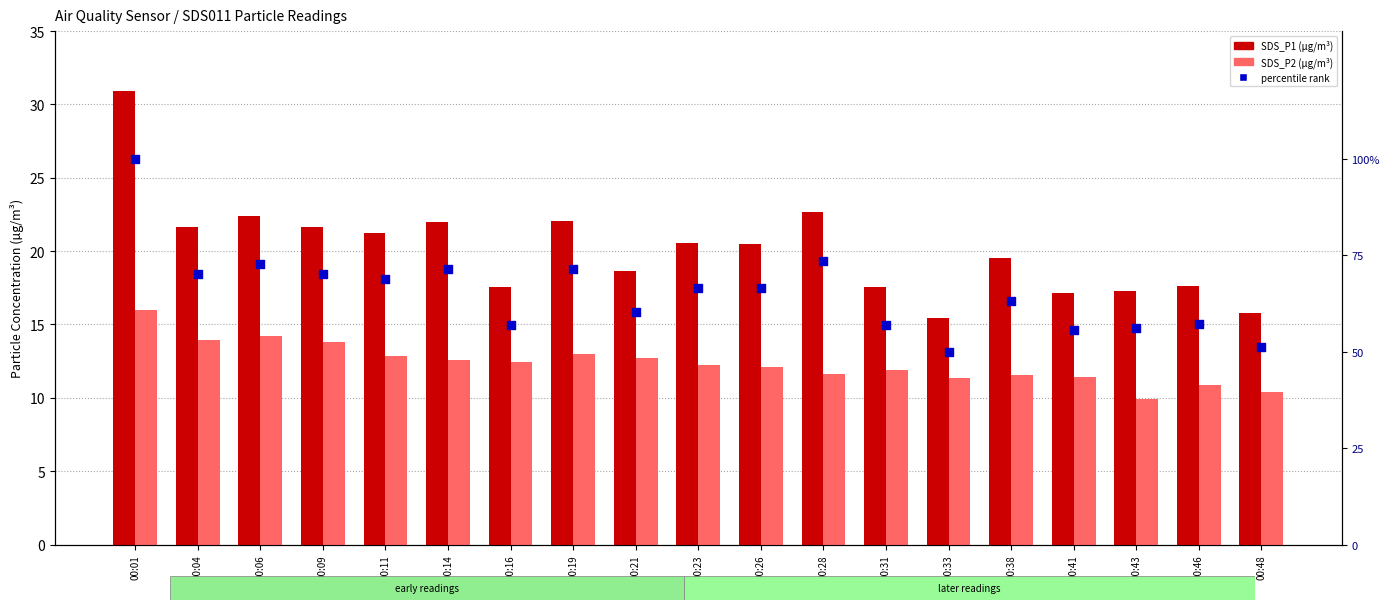

At how many categories does at least one series exceed 78?

1